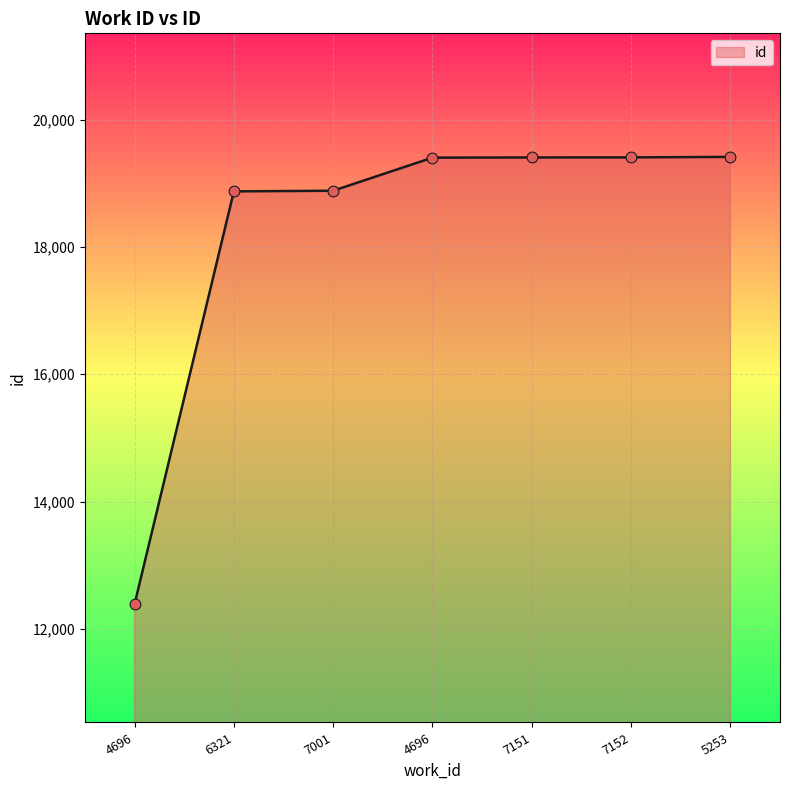

Approximately how many times larger is the value at 4696 compared to 6321?

0.7